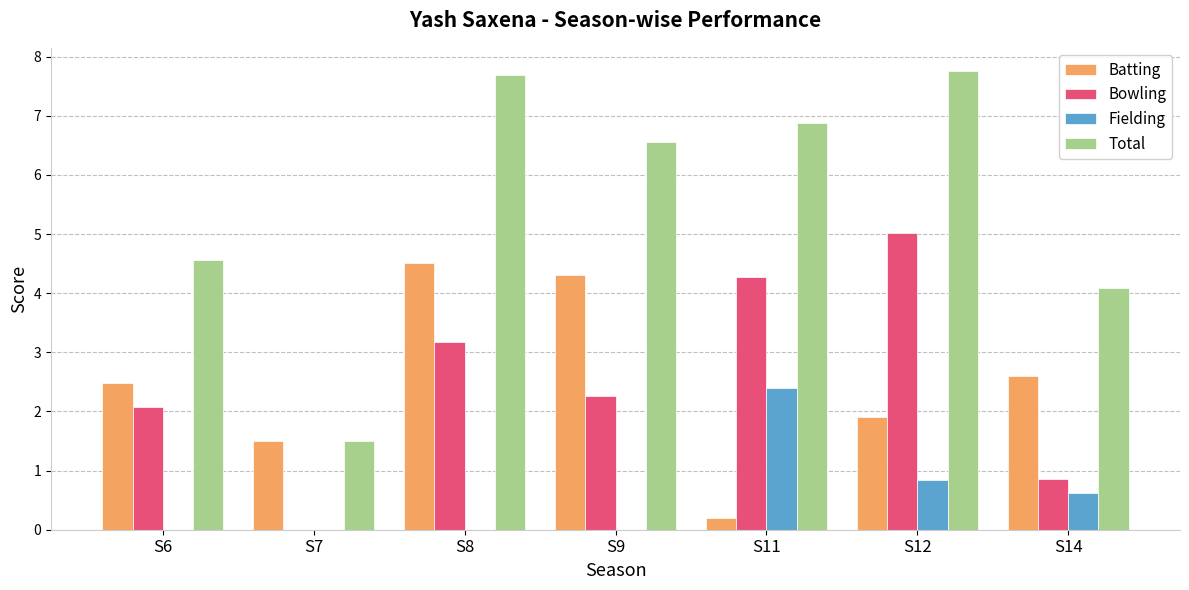

How many values in the Total series exceed 6?

4